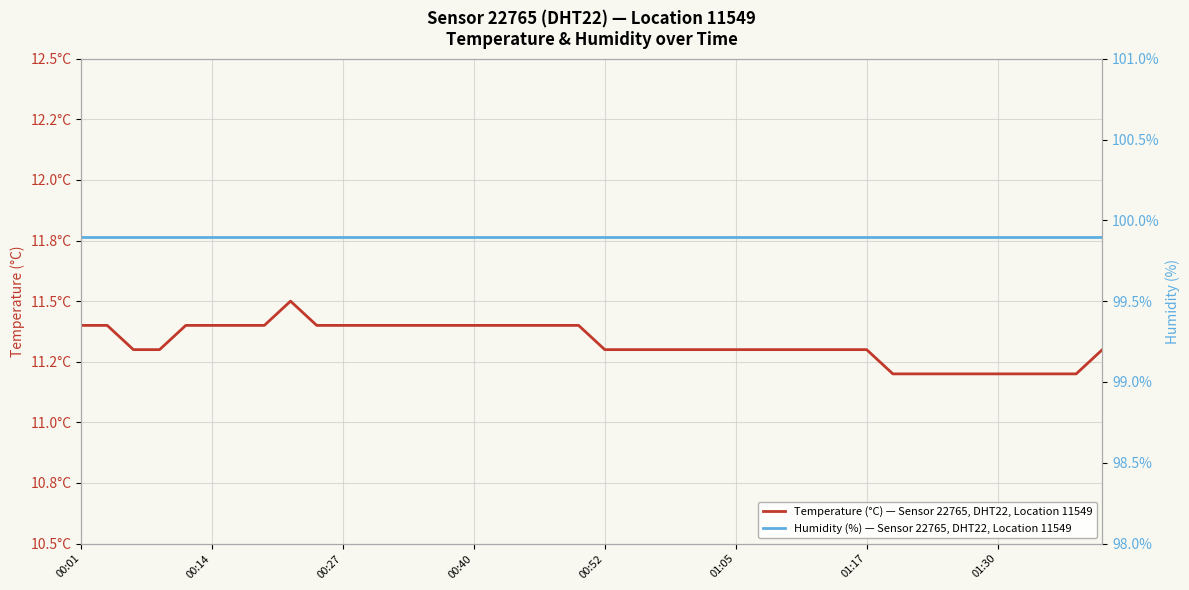

How many lines are shown in the chart?

2